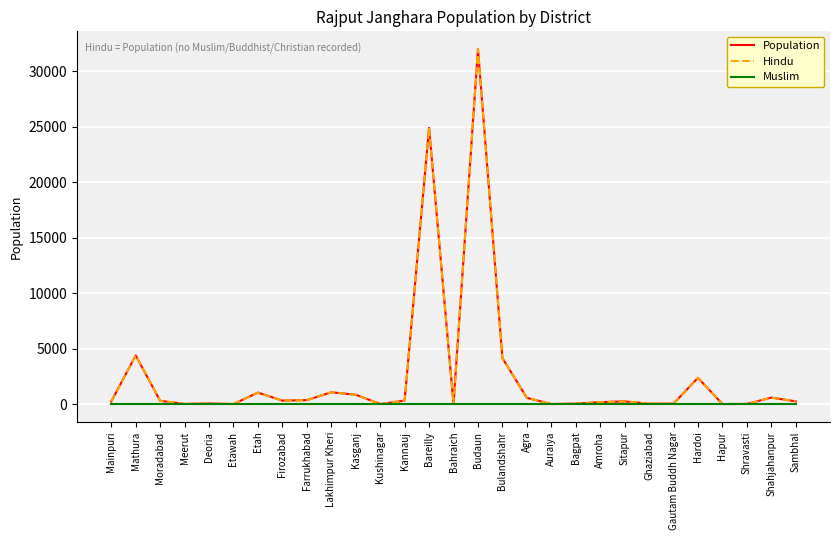

What is the maximum value shown in the chart?

32000